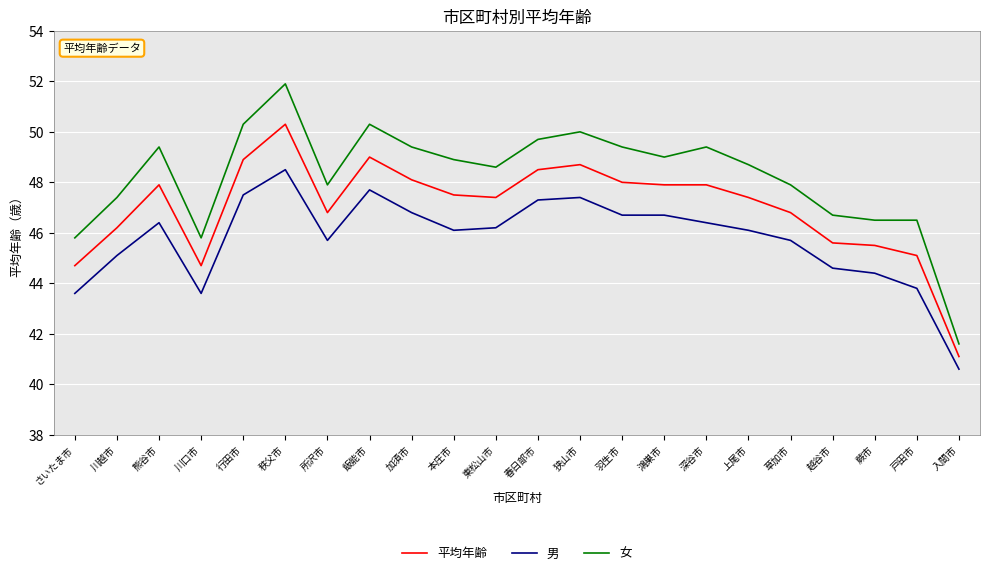

The 男 series shows 66.7 at 本庄市. True or false?

False